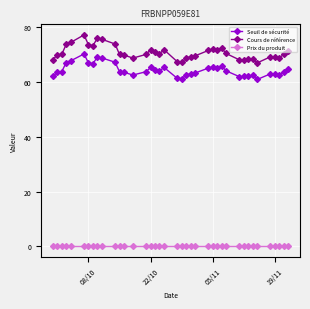

What is the highest value of the Seuil de sécurité series?

70.2